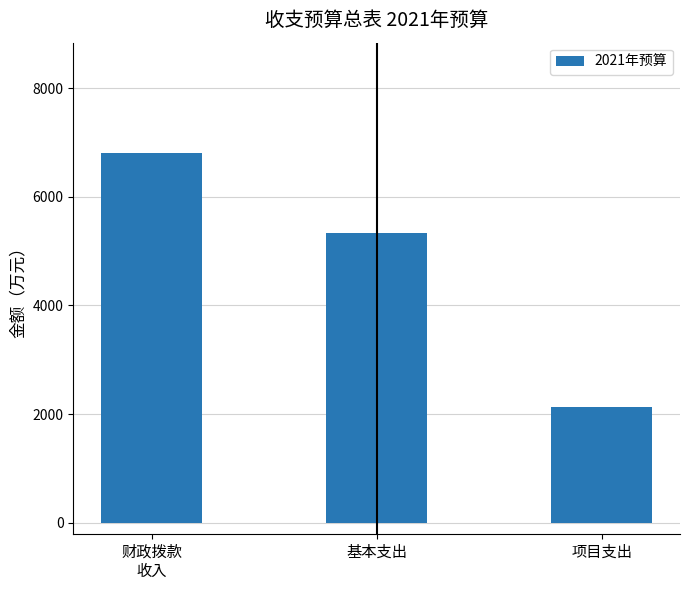

What is the sum of all values?

14252.7